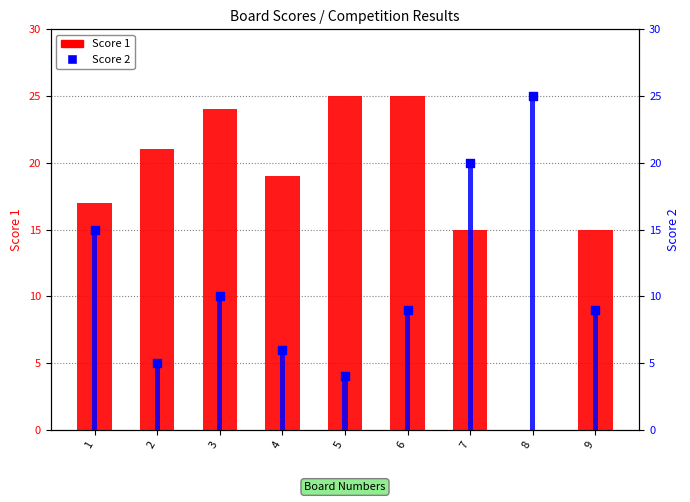

Which series contains the highest Y value?

Score 1